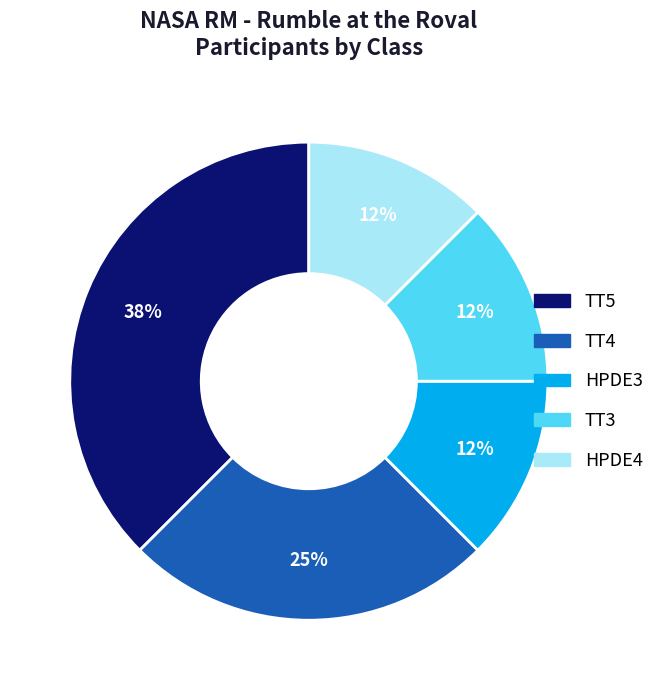

The TT4 slice represents 38% of the pie. True or false?

False